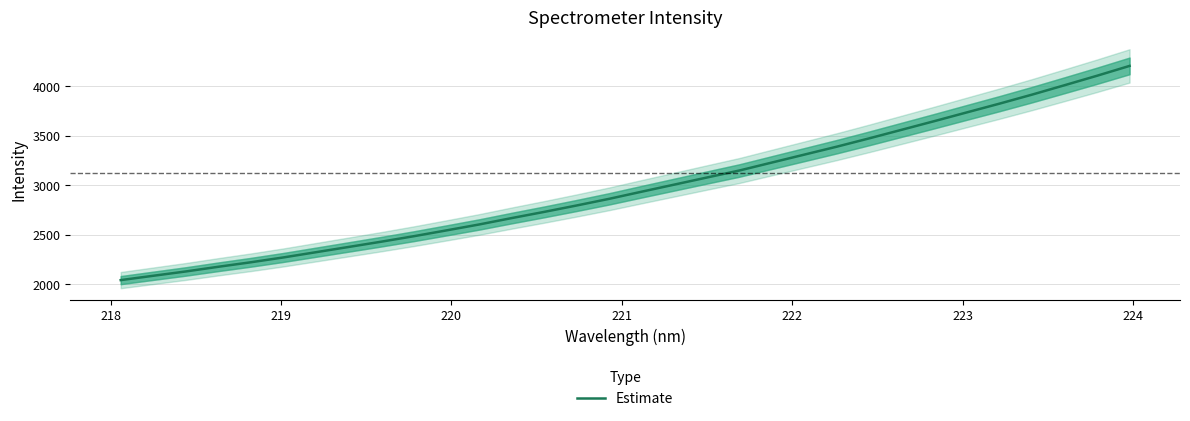

What is the average value?

2977.7